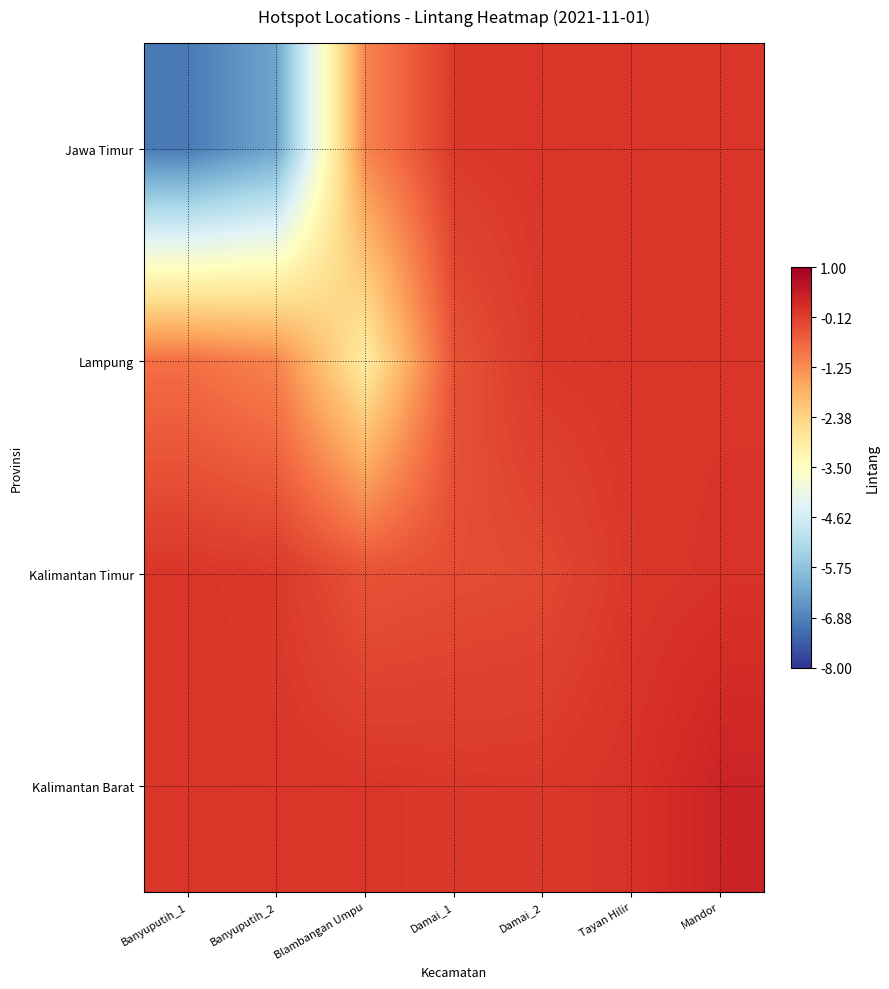

Rank the series by their maximum value, from highest to lowest.

Kalimantan Barat, Kalimantan Timur, Lampung, Jawa Timur